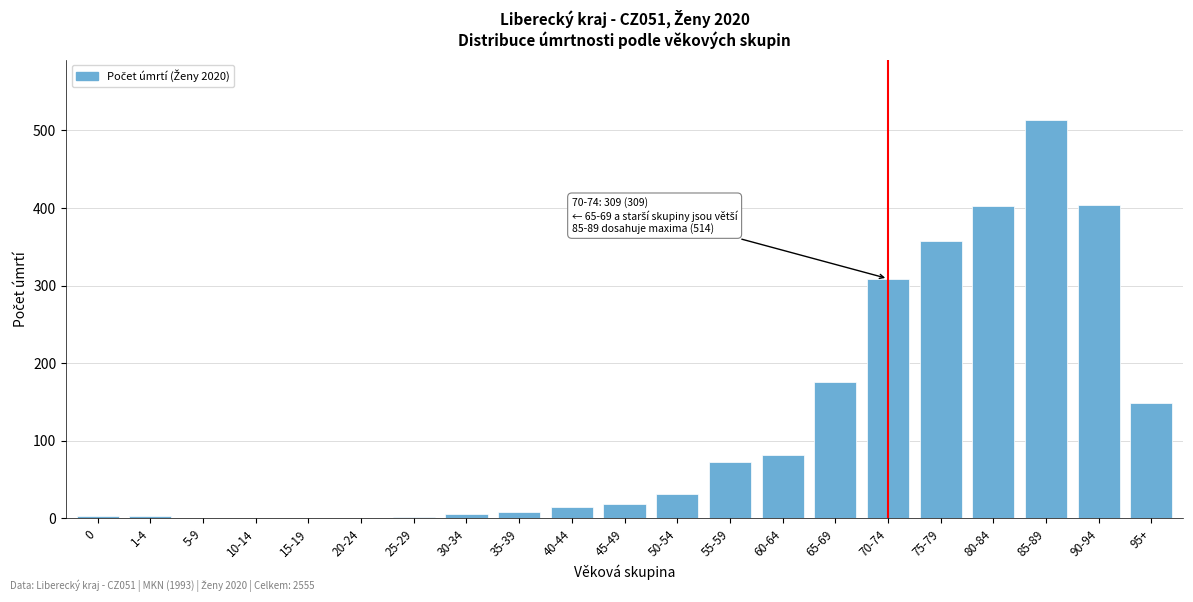

Which label corresponds to the largest value in the chart?

85-89